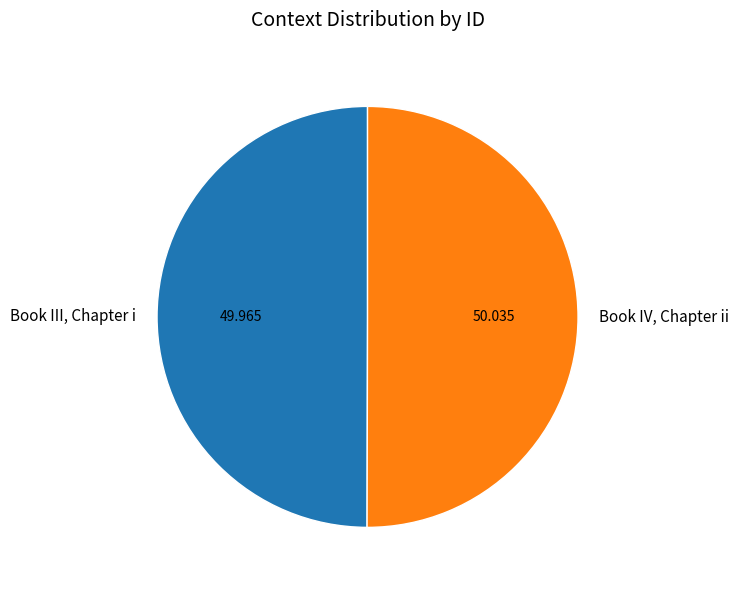

Count the number of slices in the pie.

2